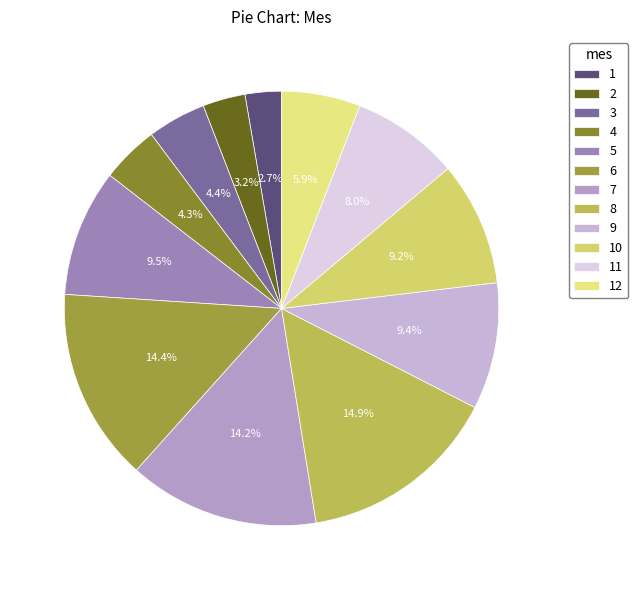

Does any single category account for the majority?

No